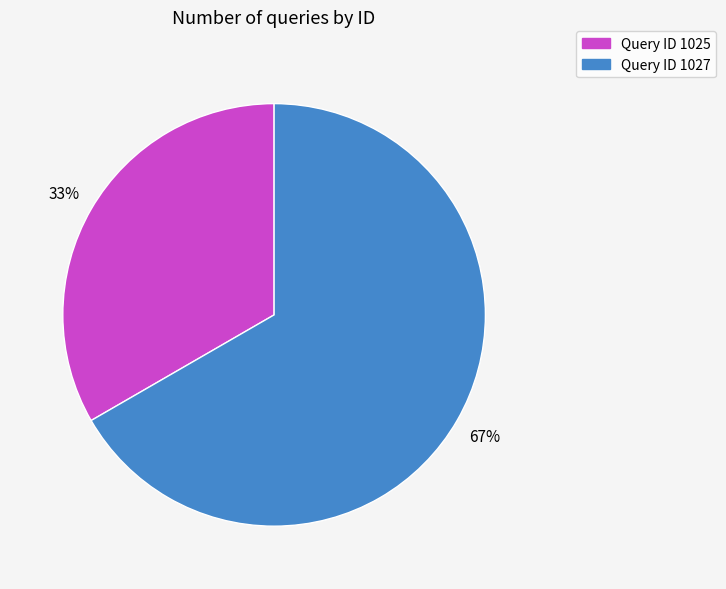

True or false: Query ID 1027 accounts for 55% of the total.

False